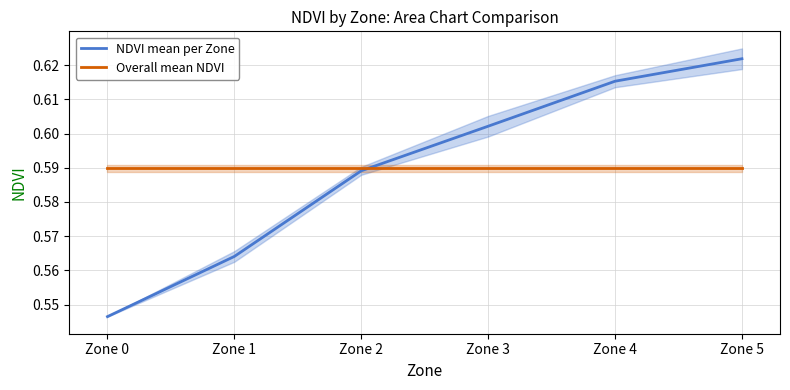

What is the value of the NDVI mean per Zone point at the 1st from the left?

0.5